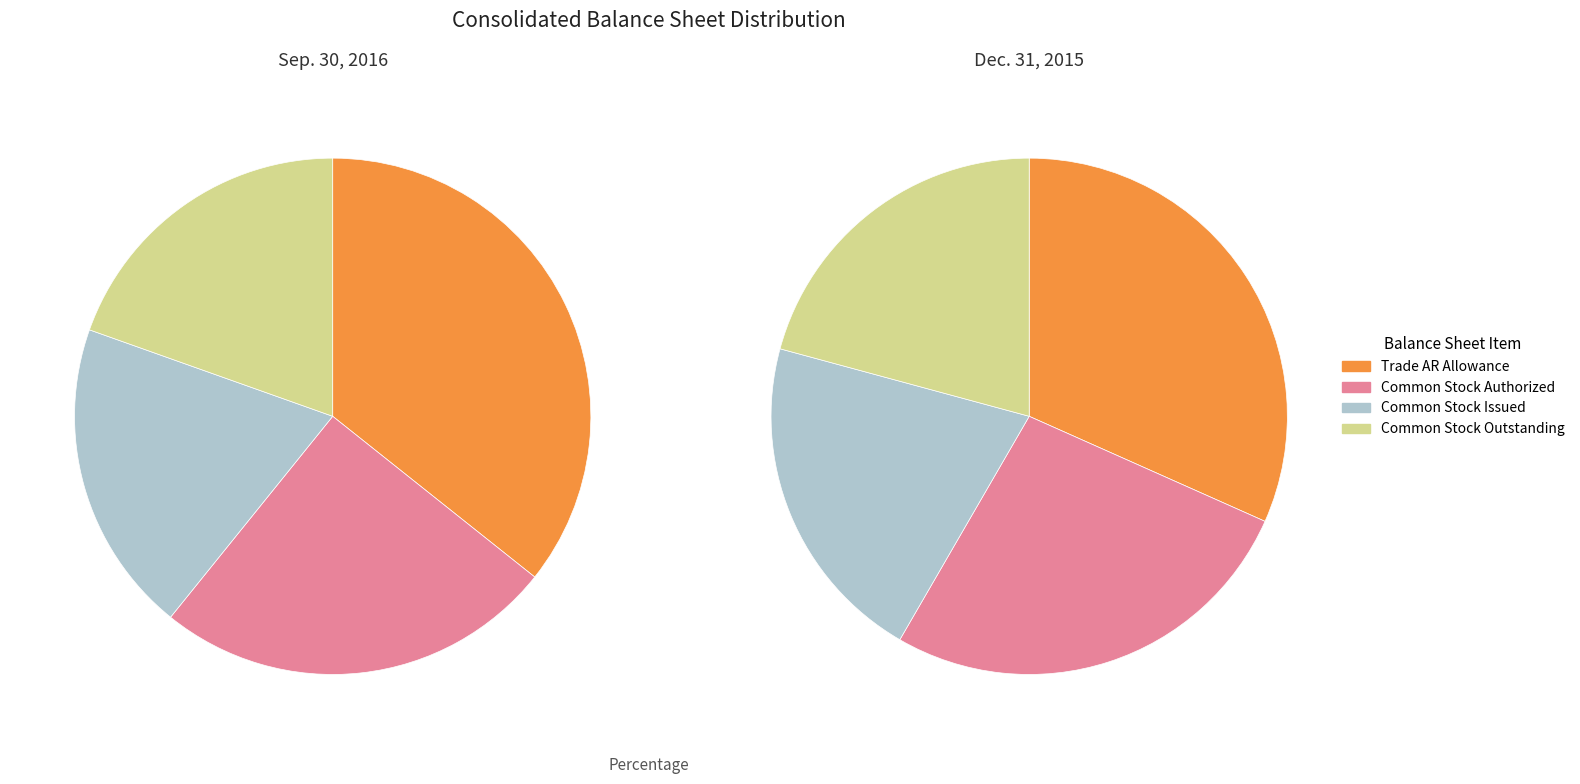

The Common stock outstanding slice represents 20% of the pie. True or false?

True